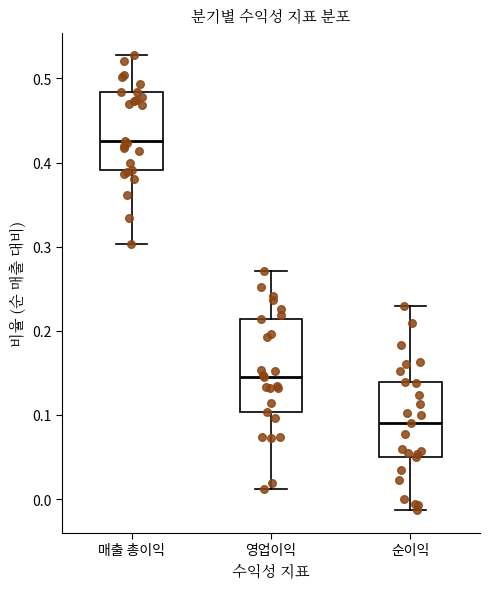

Reading left to right, read every box against the y-axis: the position of its median line, the range the box covers, and the ends of its whiskers. The values are not printed on the chart, so give them approximately, as read against the axis.

매출 총이익: median 0.43, box 0.39 to 0.48, whiskers 0.30 to 0.53
영업이익: median 0.15, box 0.10 to 0.21, whiskers 0.01 to 0.27
순이익: median 0.09, box 0.05 to 0.14, whiskers -0.01 to 0.23